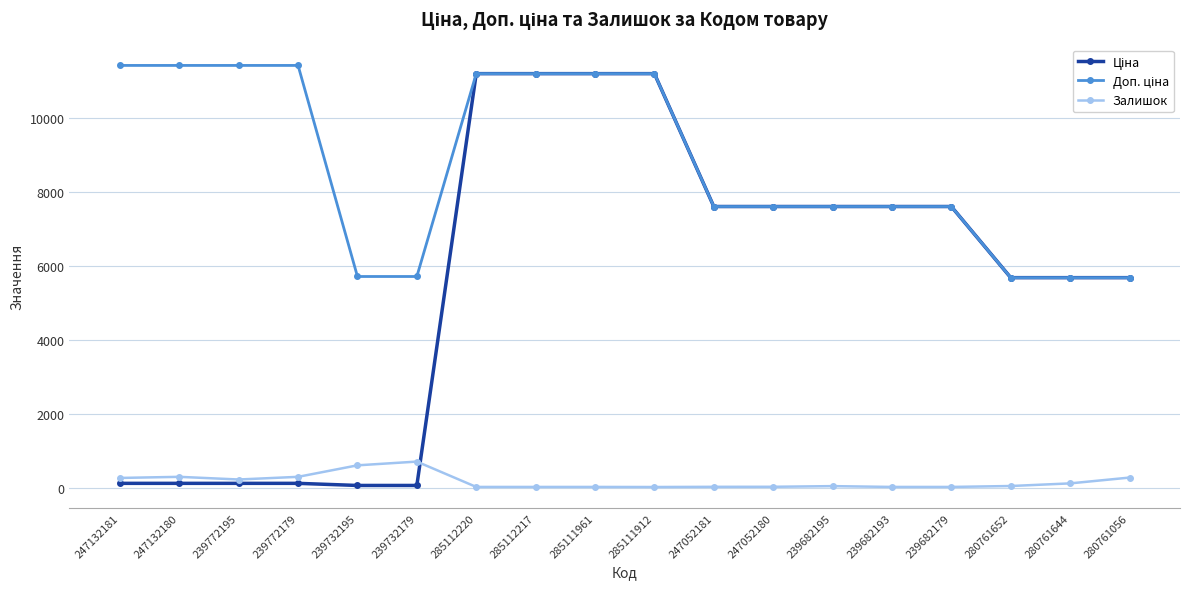

Does the chart display data point markers on the line(s)?

Yes